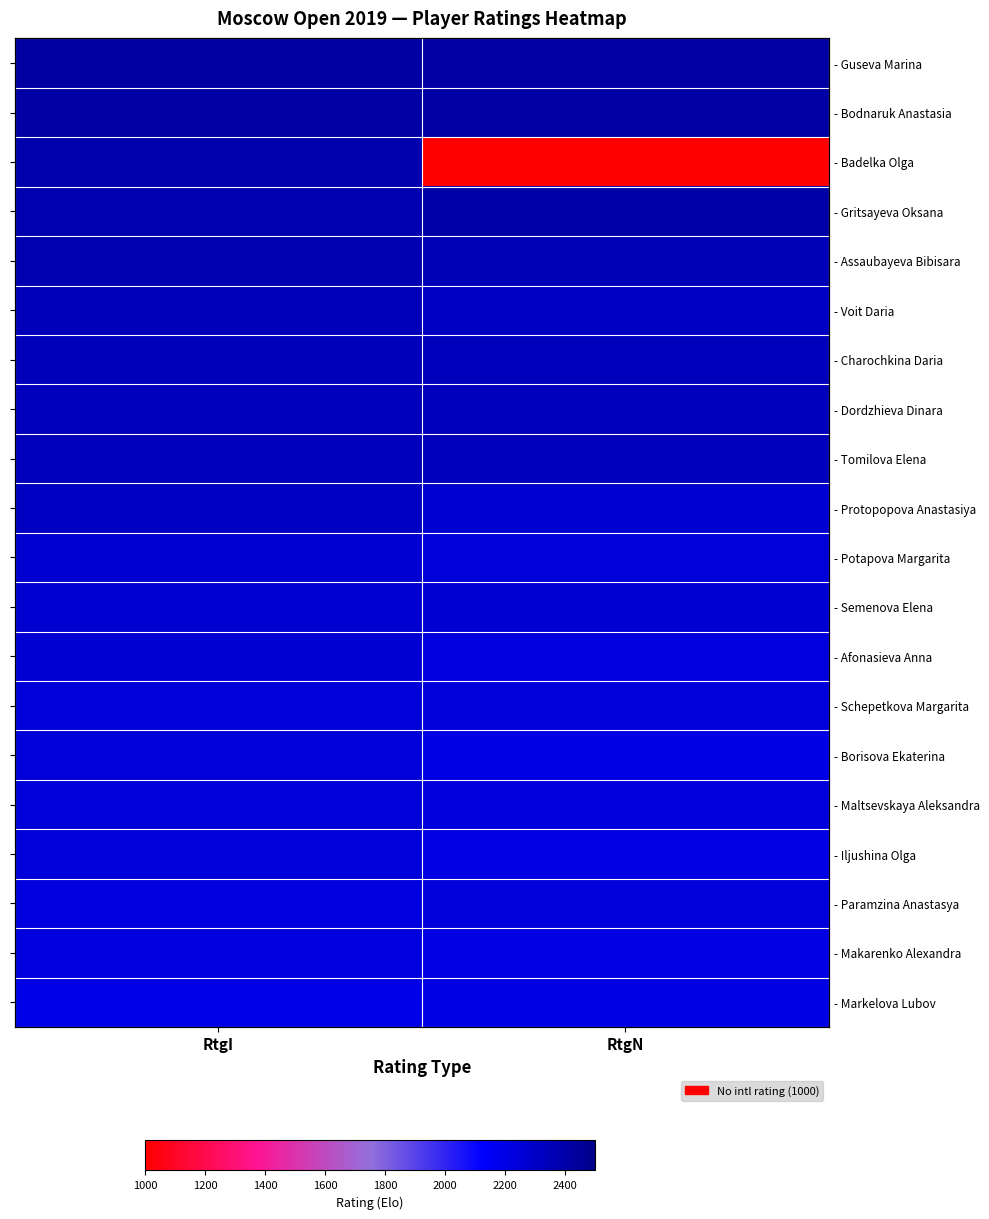

Which category has the highest value in the - Makarenko Alexandra series?

RtgI